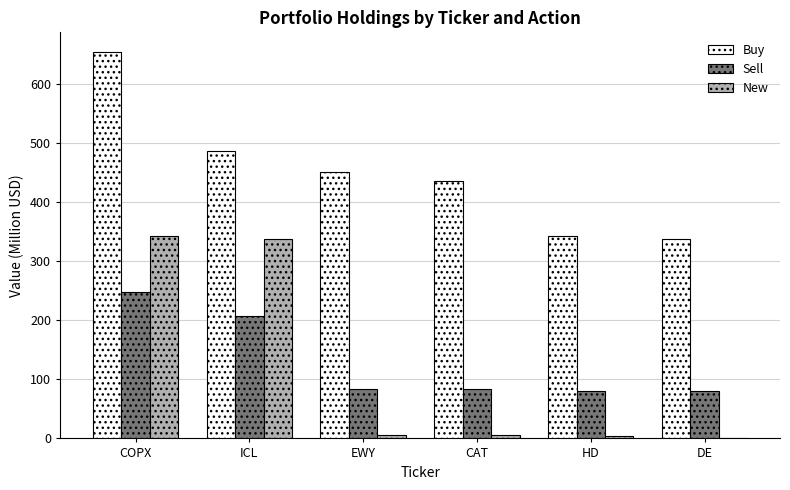

What is the sum of all Sell values?

780.3